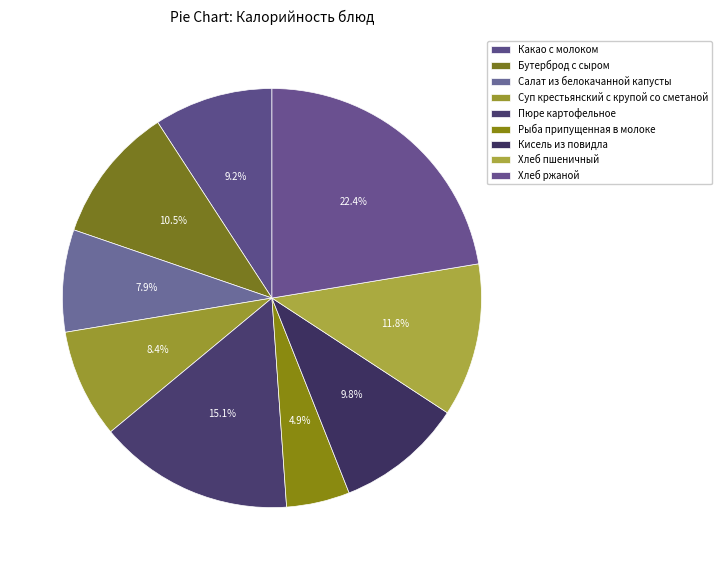

Rank the categories by value from highest to lowest.

Хлеб ржаной, Пюре картофельное, Хлеб пшеничный, Бутерброд с сыром, Кисель из повидла, Какао с молоком, Суп крестьянский с крупой со сметаной, Салат из белокачанной капусты, Рыба припущенная в молоке